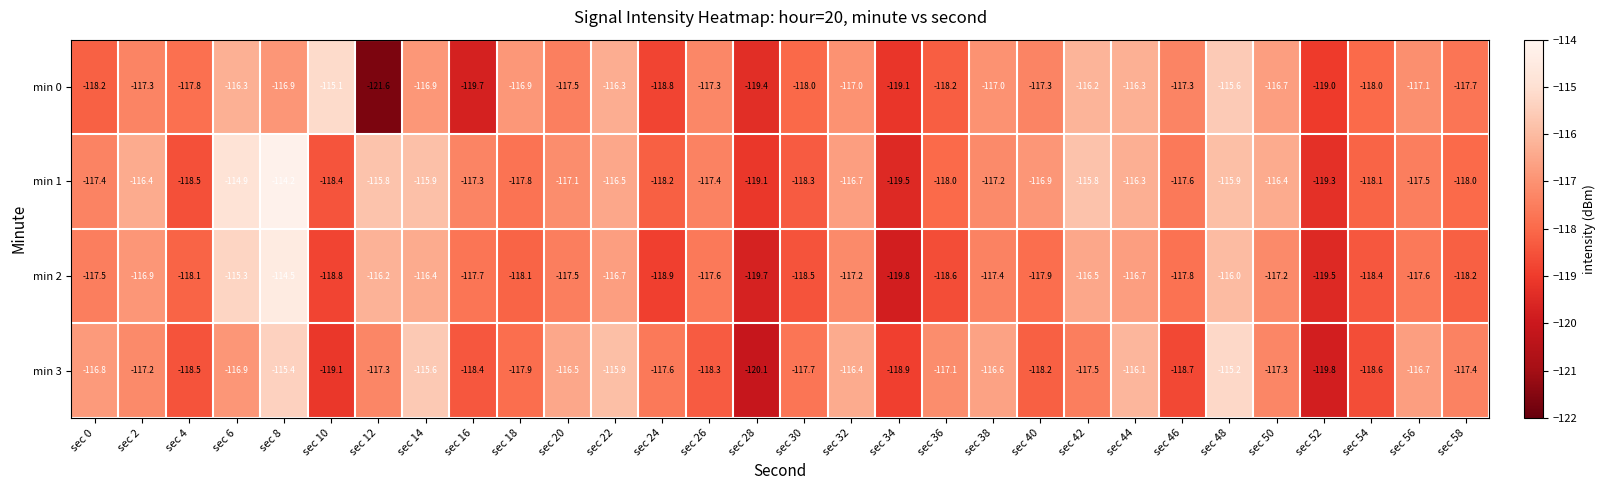

The min 2 series shows -191.9 at sec 50. True or false?

False